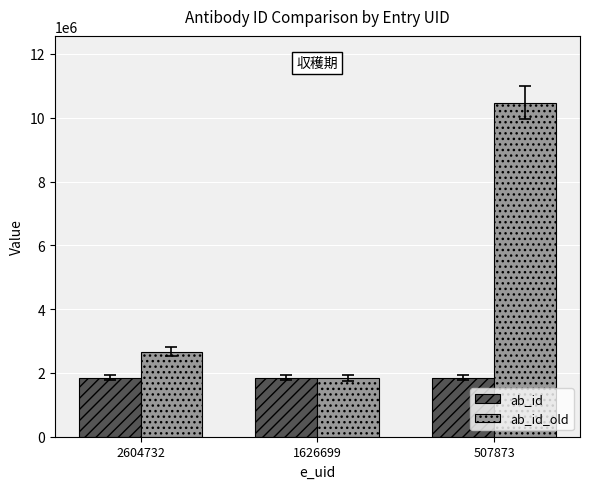

What is the average value of the ab_id_old series?

4995642